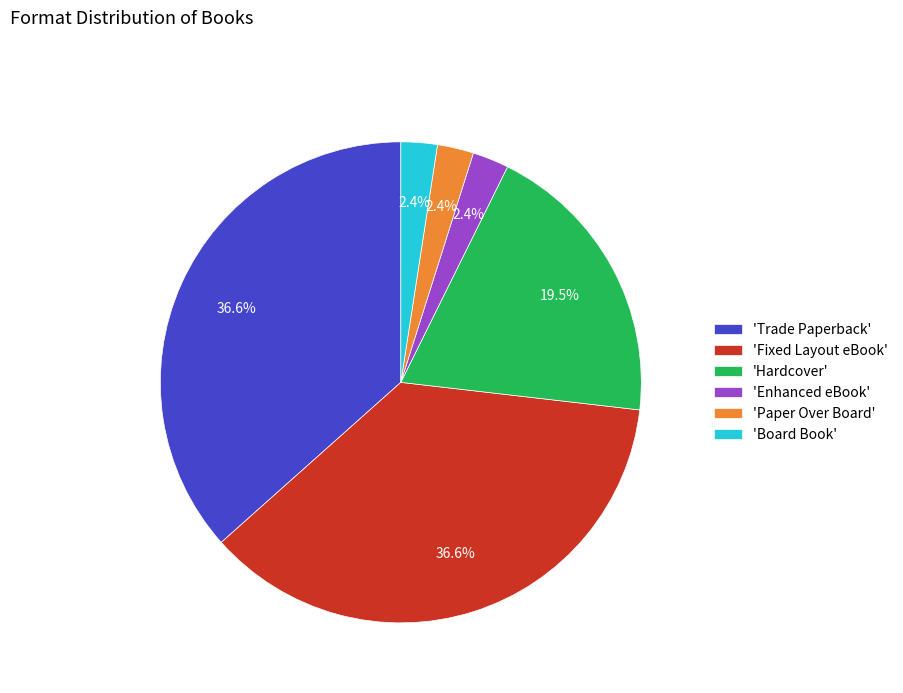

Count the number of slices in the pie.

6